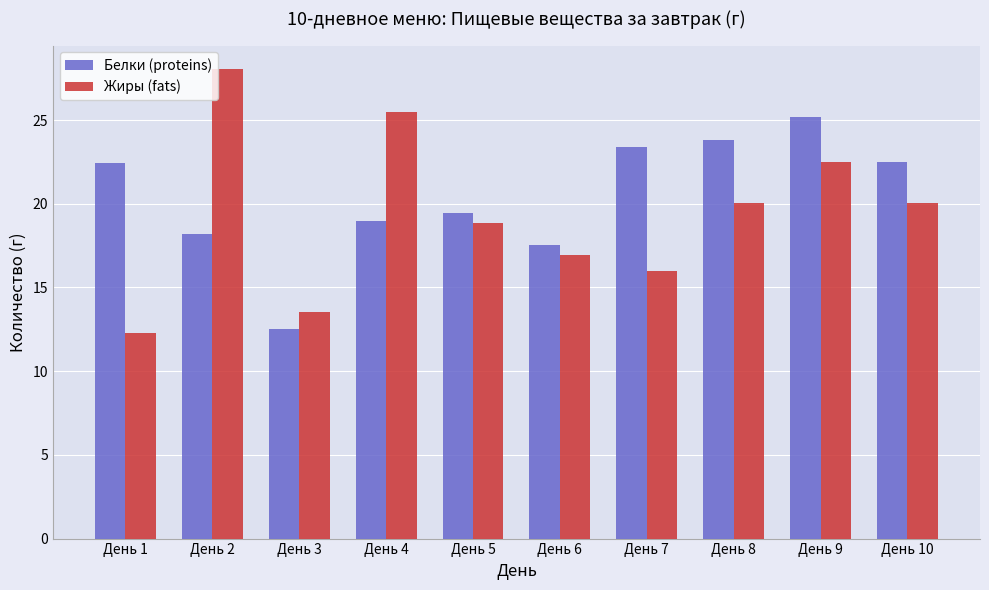

What are all the series names shown in the legend?

Белки (proteins), Жиры (fats)